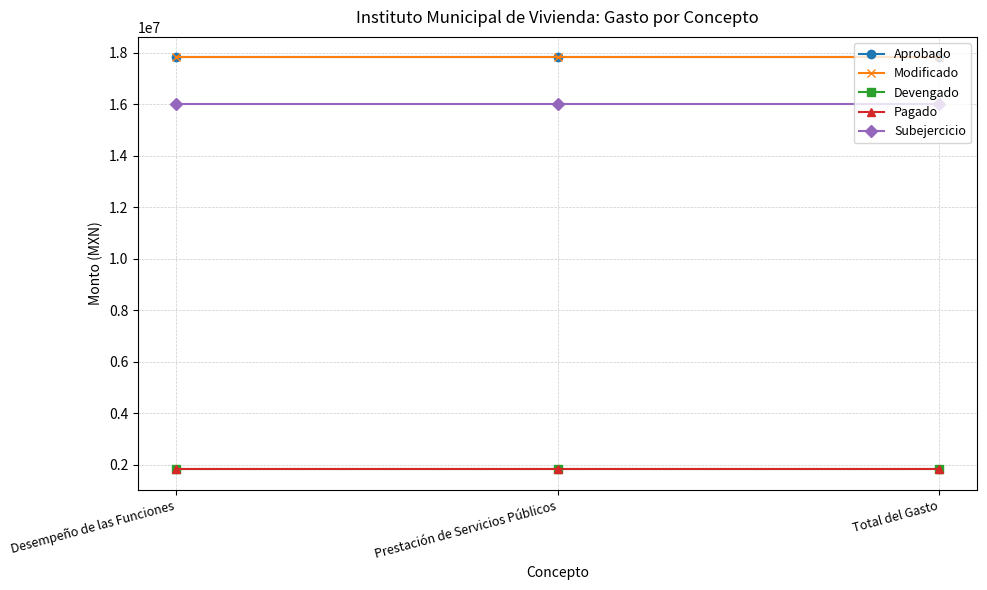

The Subejercicio series shows 15993703.4 at Desempeño de las Funciones. True or false?

True